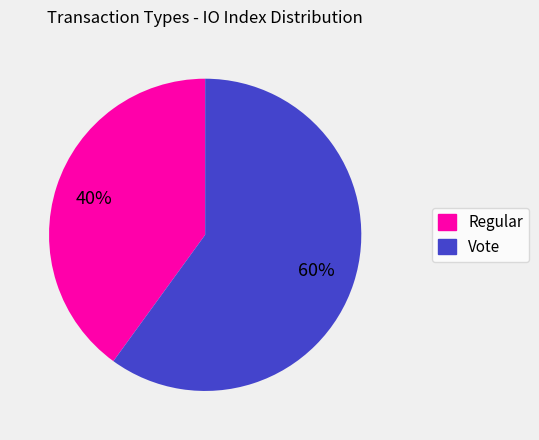

Does any single category account for the majority?

Yes